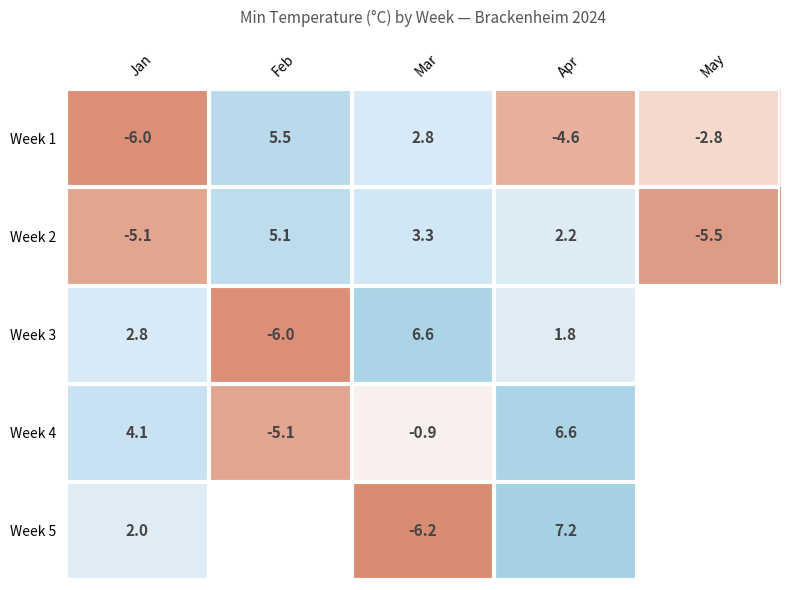

How many values in the Week 1 series exceed -2?

2